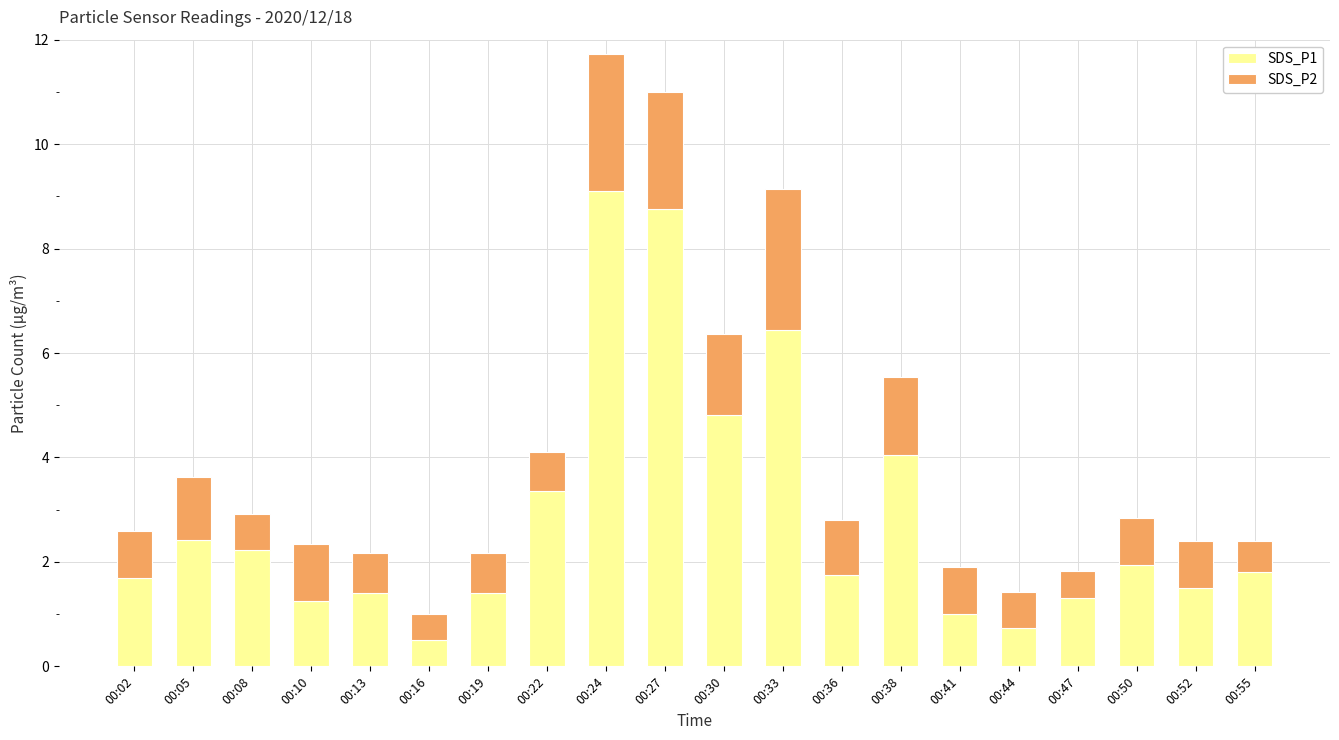

What are all the series names shown in the legend?

SDS_P1, SDS_P2